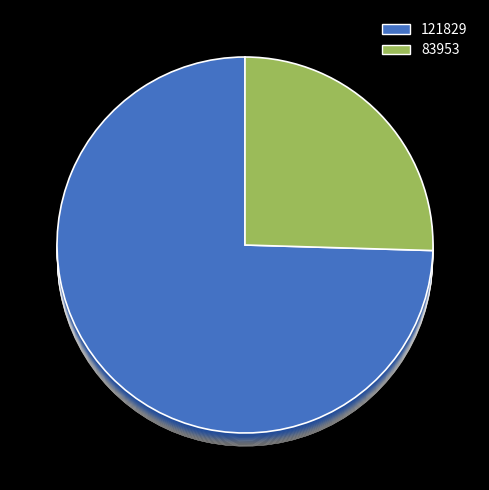

Does 121829 account for over 50% of the chart?

Yes